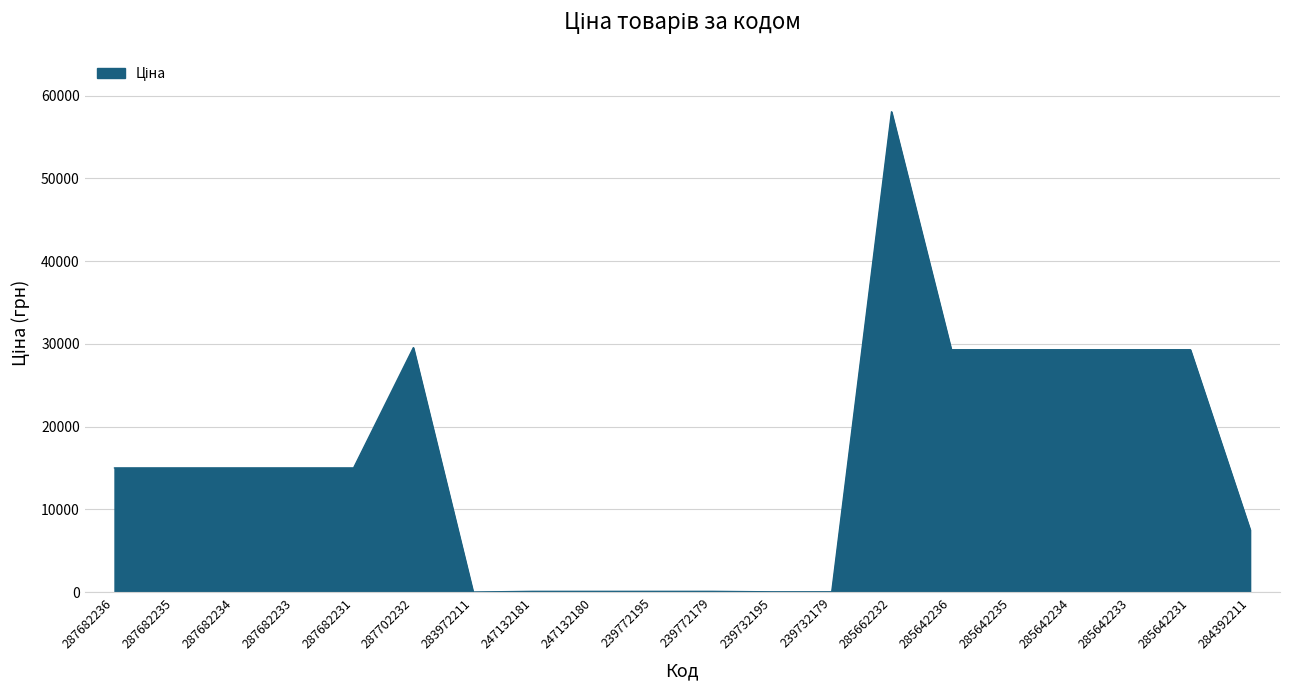

The chart shows a value of 25090.2 at 287682234. True or false?

False